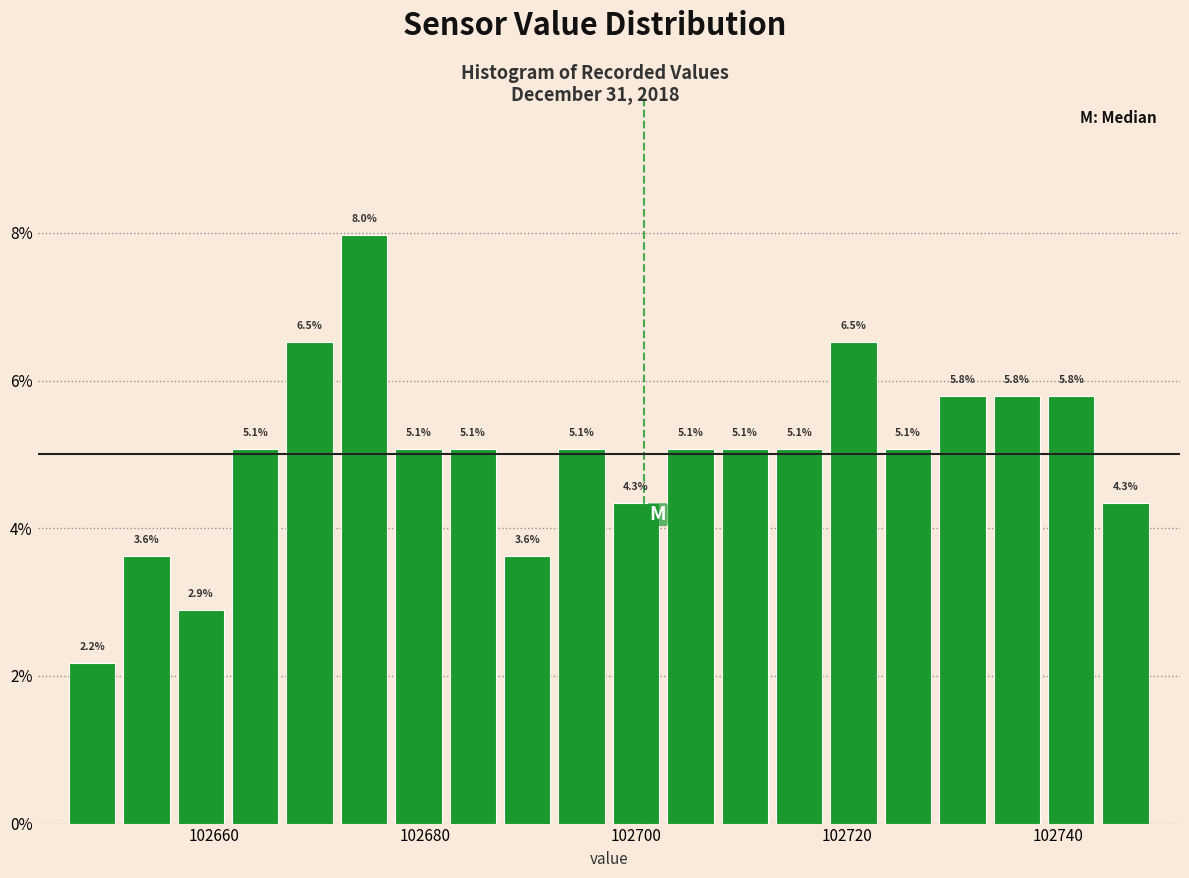

Around what value on the x-axis is the tallest bar? Give the approximate position of its centre, as read against the axis.

102674